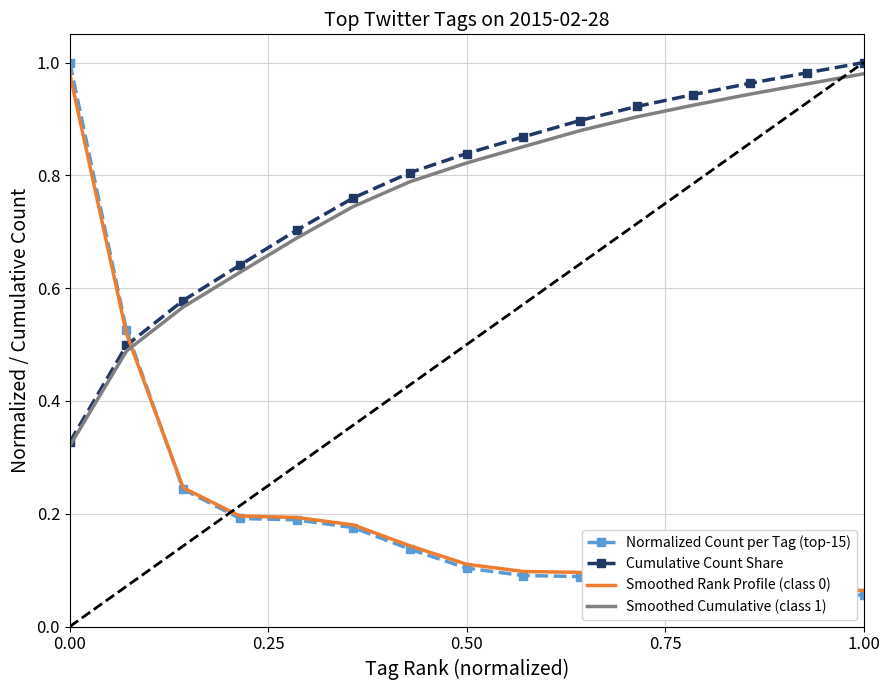

Which series has the largest range (max minus min)?

Normalized Count per Tag (top-15)